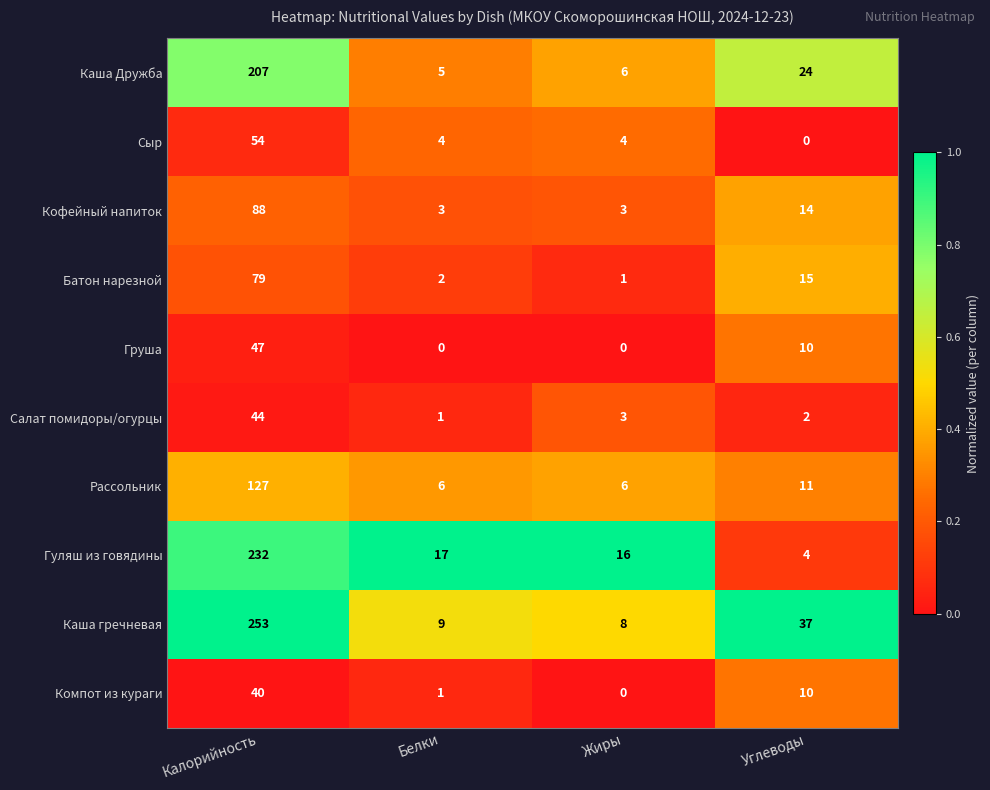

List the series in order of their peak value, lowest first.

Компот из кураги, Салат помидоры/огурцы, Груша, Сыр, Батон нарезной, Кофейный напиток, Рассольник, Каша Дружба, Гуляш из говядины, Каша гречневая